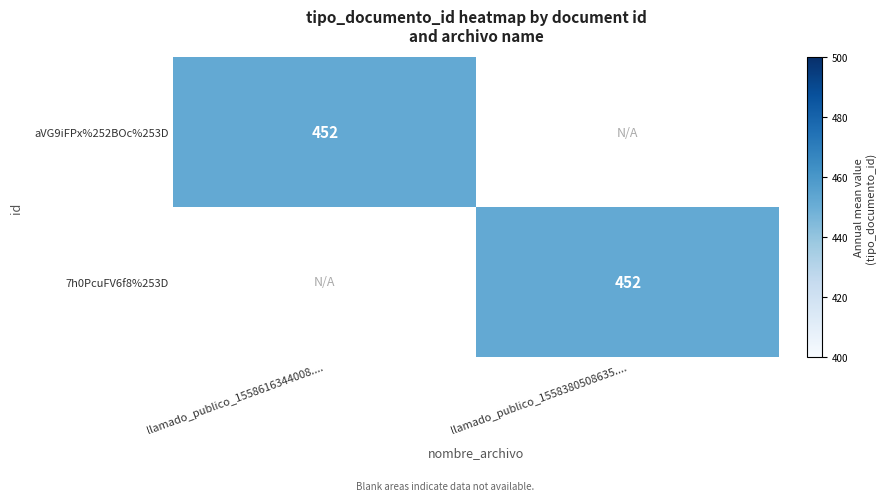

Which has a higher value, llamado_publico_1558616344008.... or llamado_publico_1558380508635....?

llamado_publico_1558616344008....